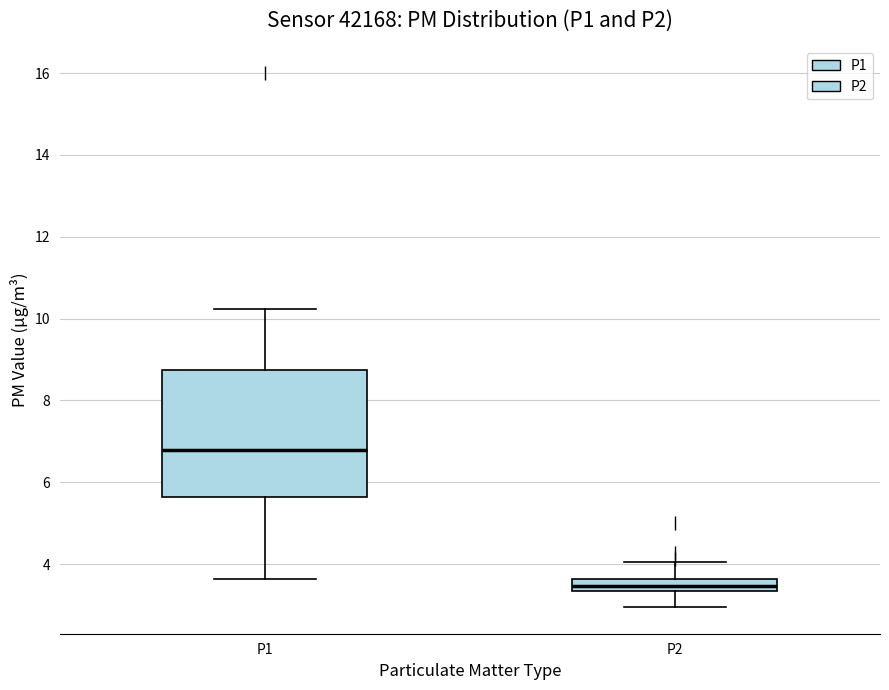

Which box is the tallest, from its lower edge to its upper edge?

P1